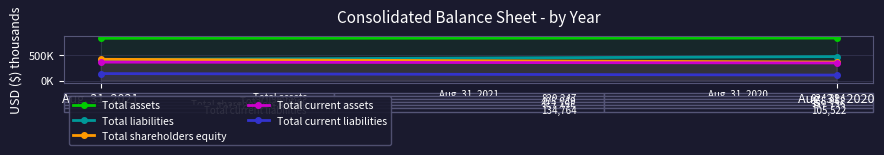

What is the value of the Total assets point at the 1st from the left?

820247